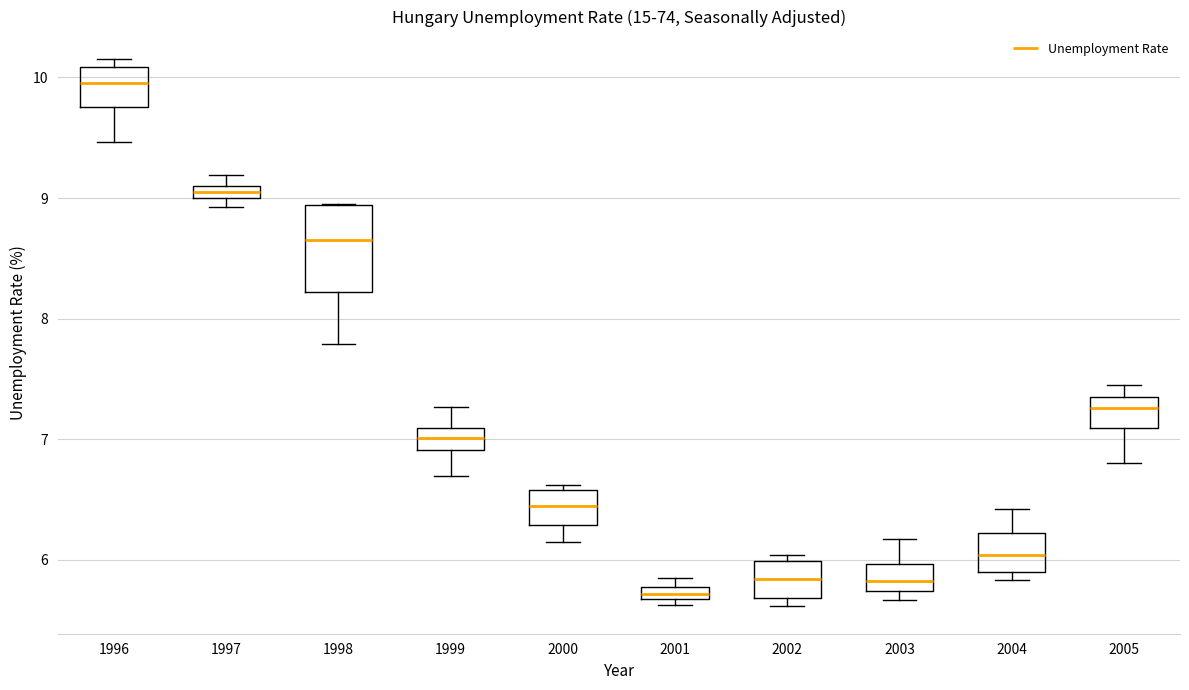

Which box is the tallest, from its lower edge to its upper edge?

1998